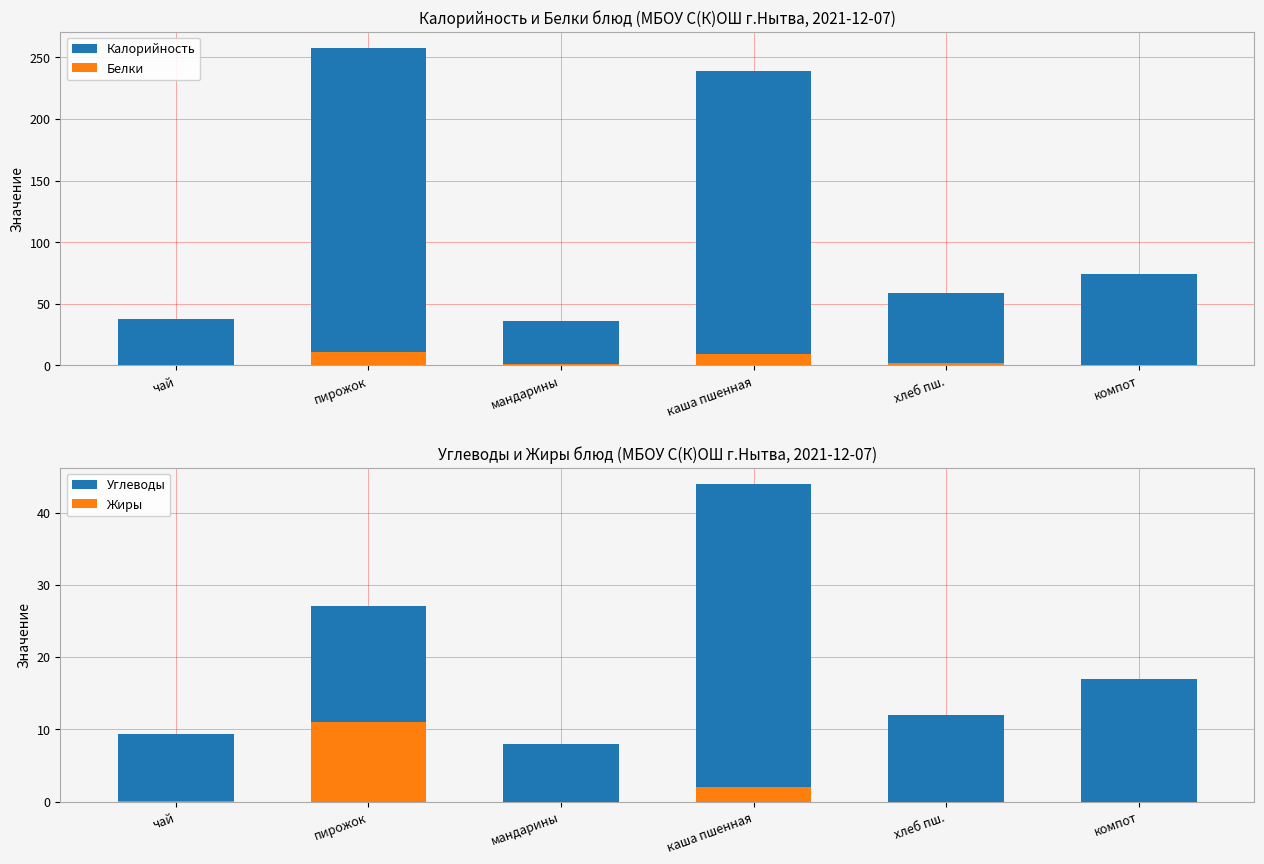

Rank the categories by Углеводы value from highest to lowest.

каша пшенная, пирожок, компот, хлеб пш., чай, мандарины